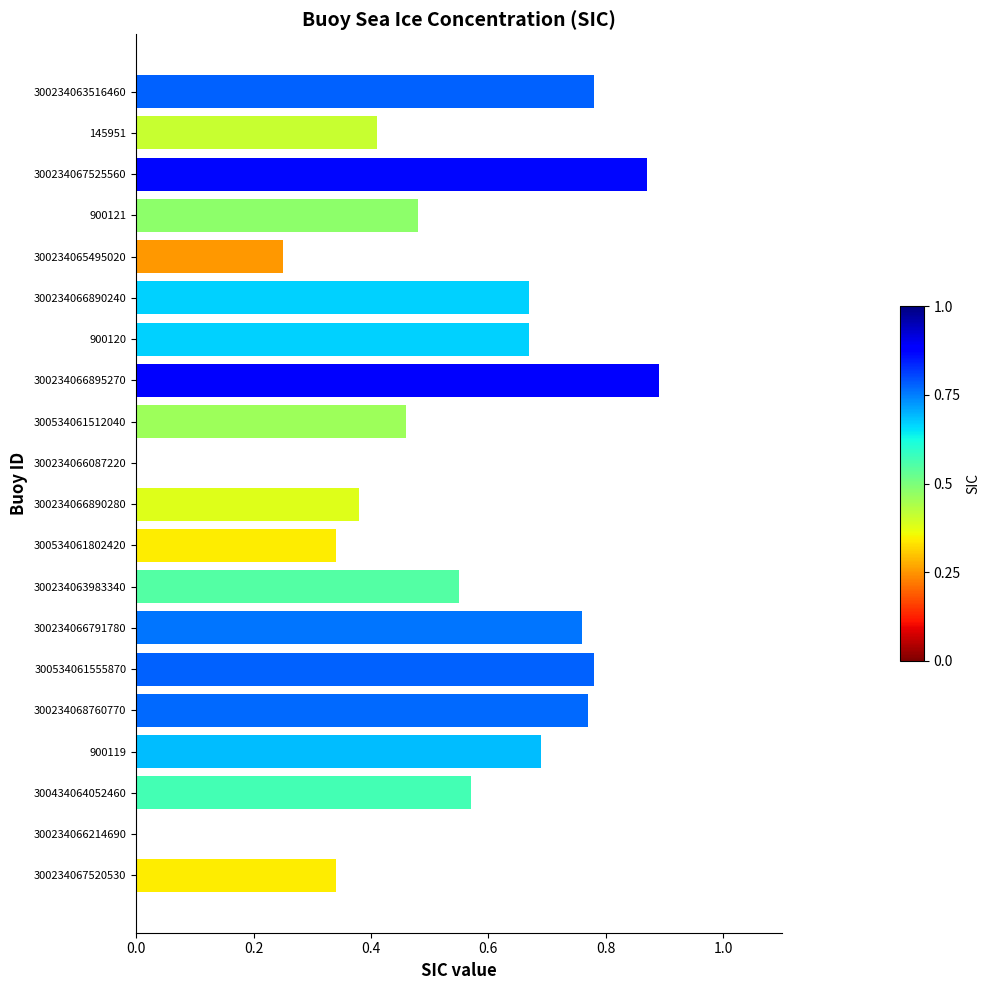

Between 300534061802420 and 300234067525560, which is larger?

300234067525560